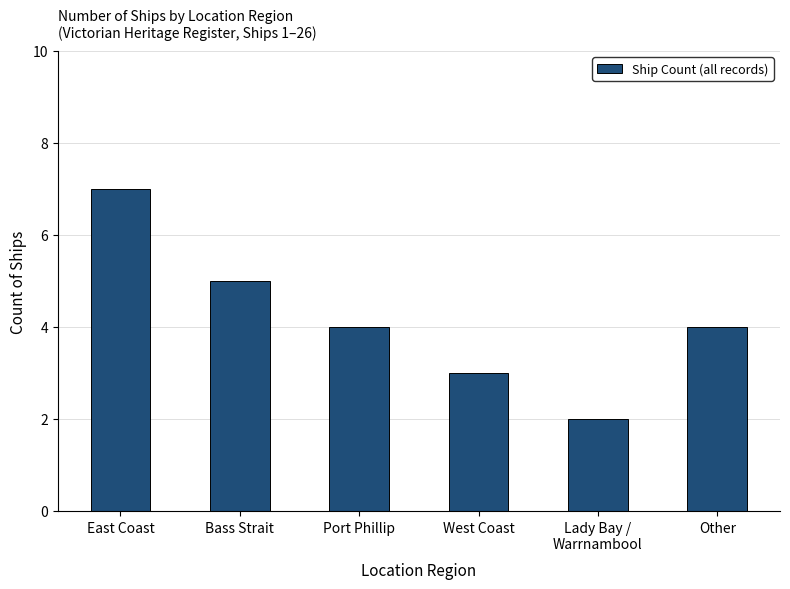

Reading left to right, extract all data points from this chart.

East Coast=7	Bass Strait=5	Port Phillip=4	West Coast=3	Lady Bay /
Warrnambool=2	Other=4